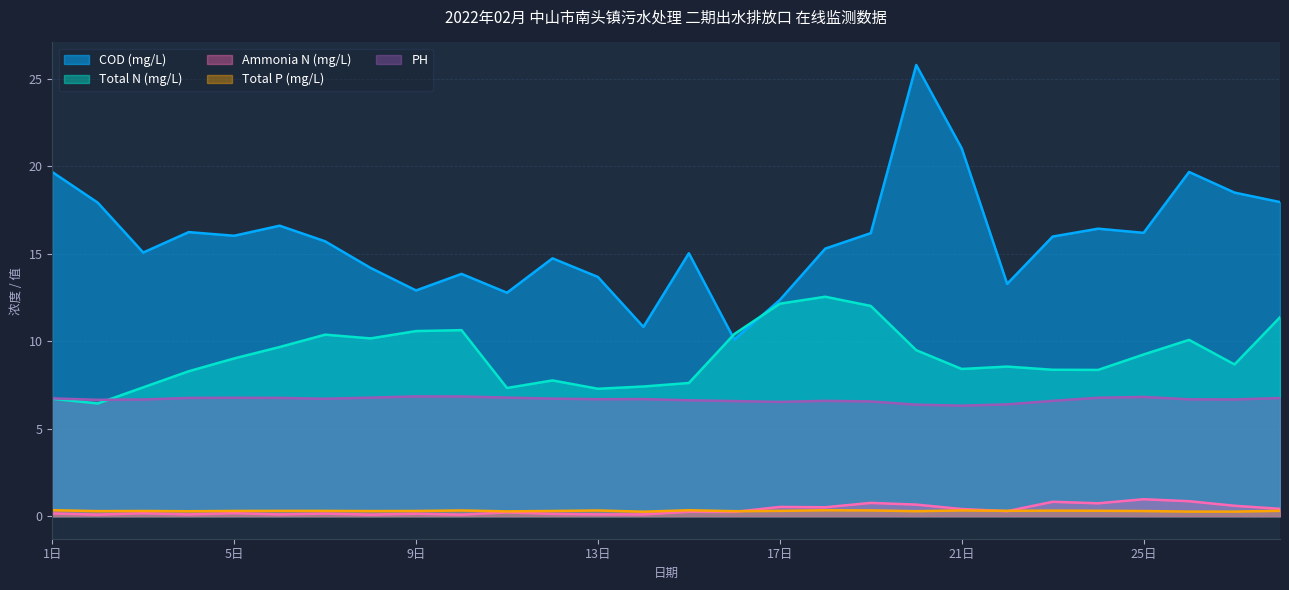

Which has a higher value, 5日 or 17日?

5日